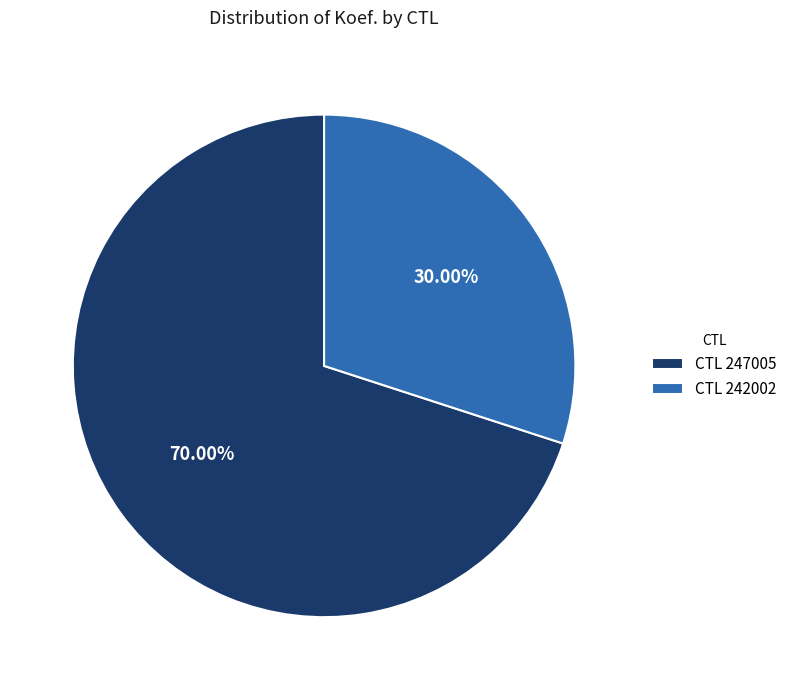

To the nearest percent, what is the average slice percentage?

50%